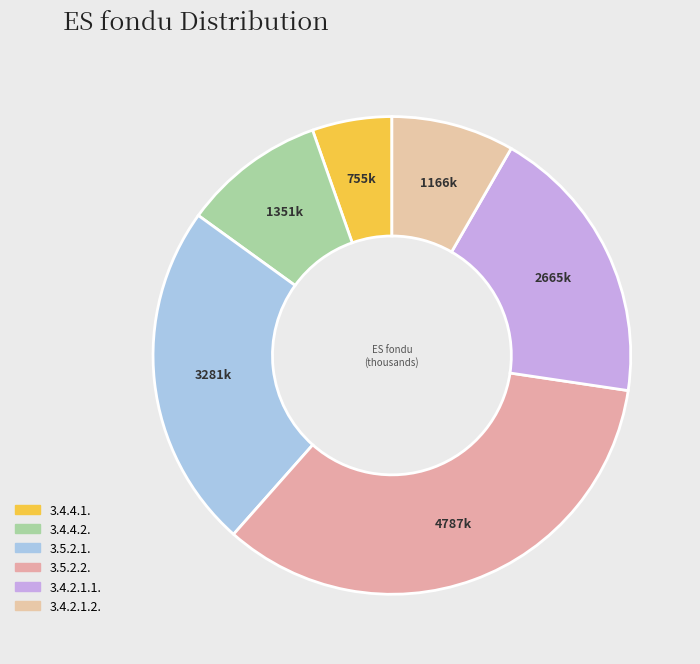

What percentage do 3.4.2.1.1. and 3.4.4.1. together represent?

24.4%